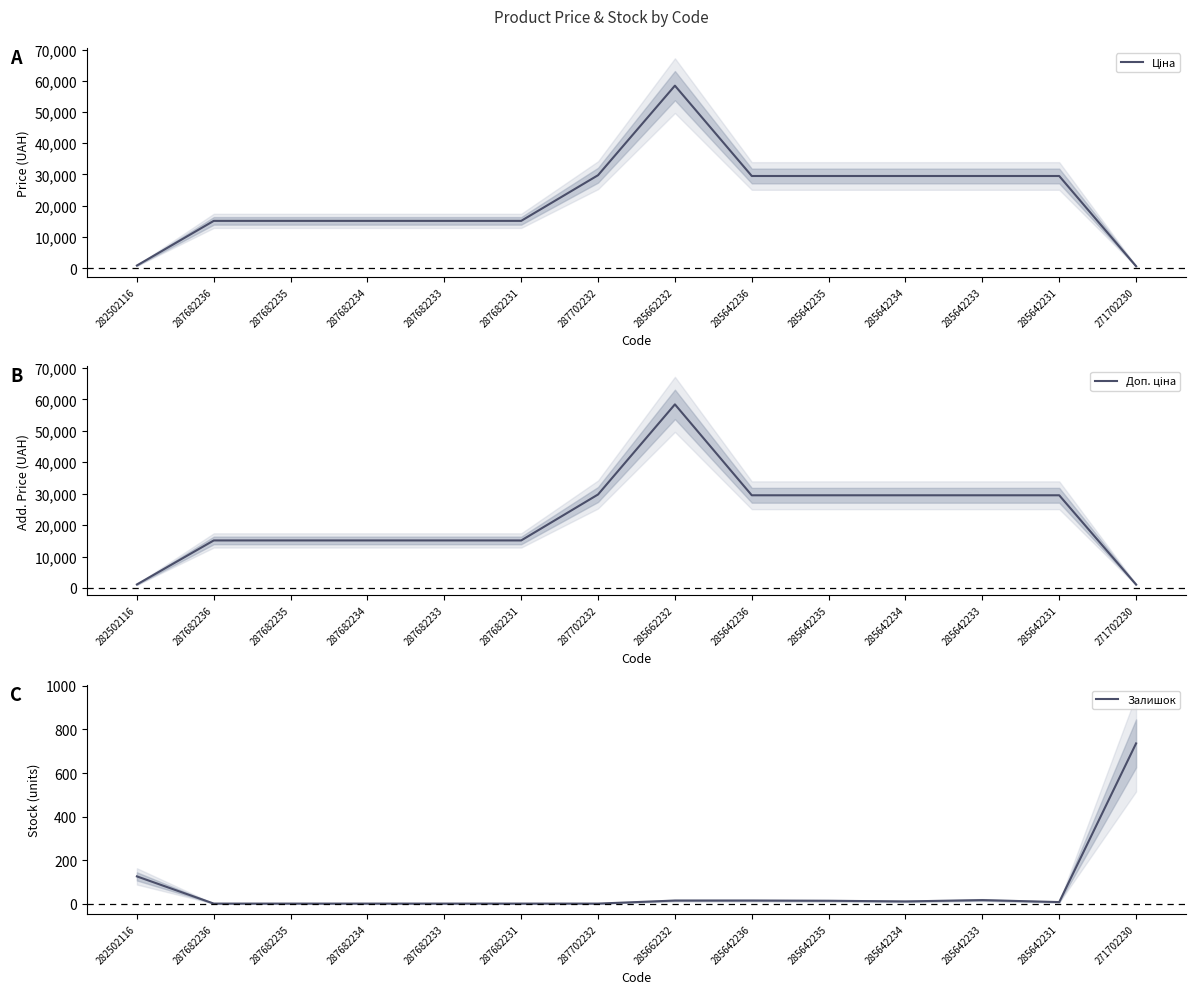

Between 282502116 and 285642234, which series saw the biggest shift?

Ціна